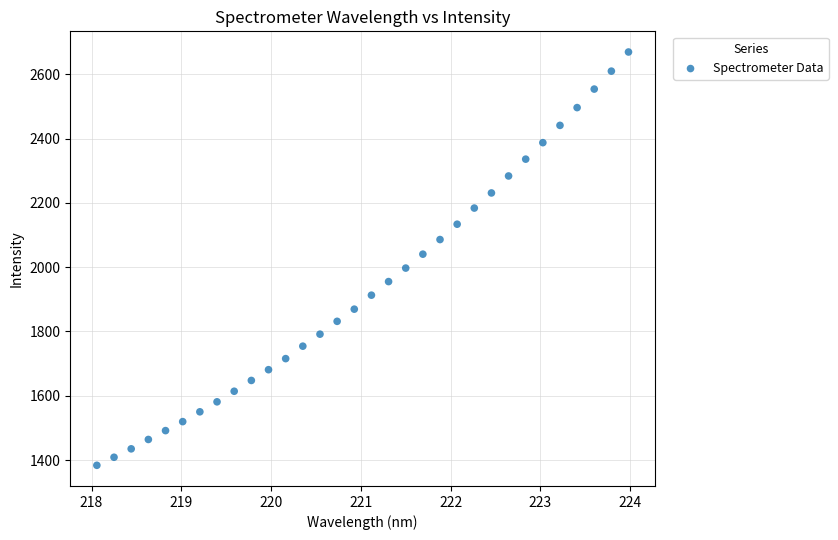

What is the range of X values (max minus min)?

5.9